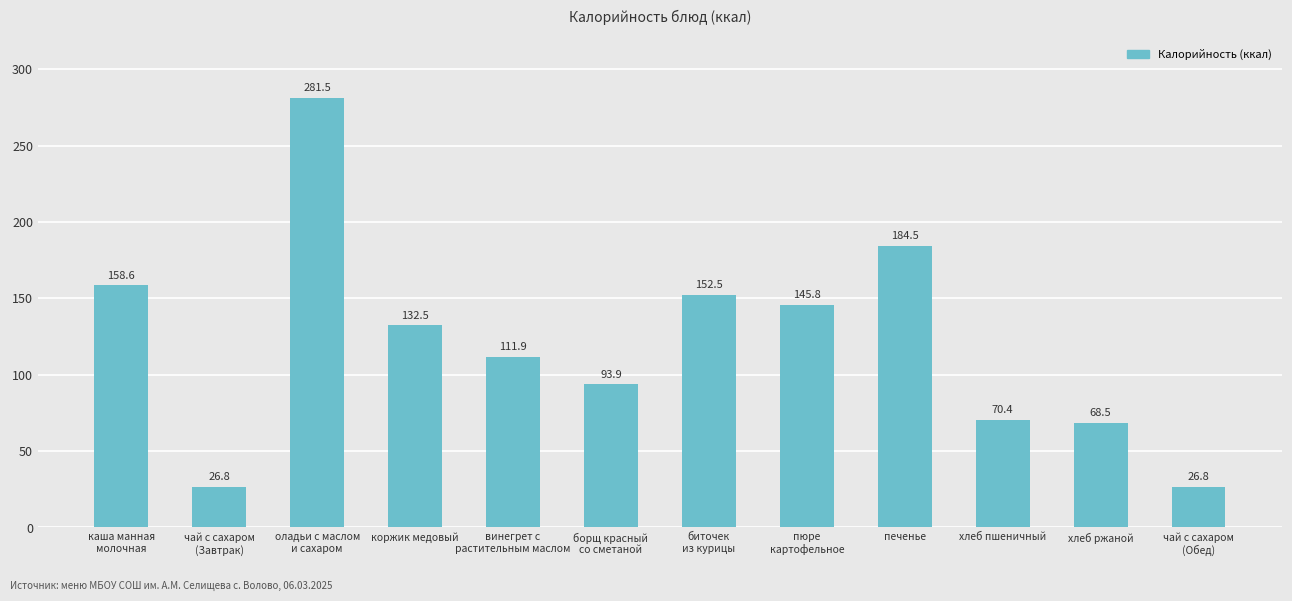

The value at борщ красный
со сметаной is 93.9. True or false?

True